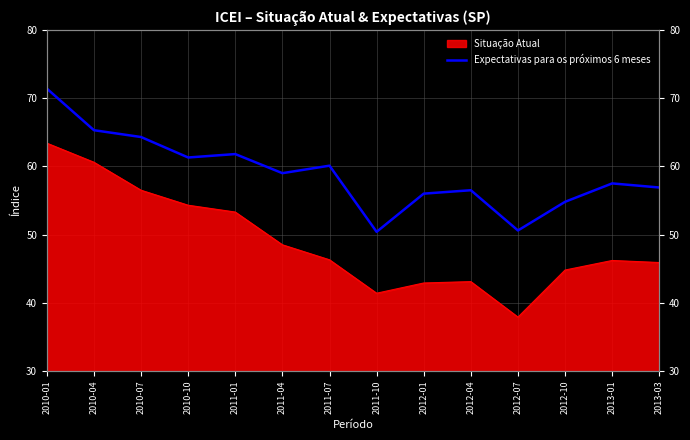

Where does the data first go above 59?

2010-01